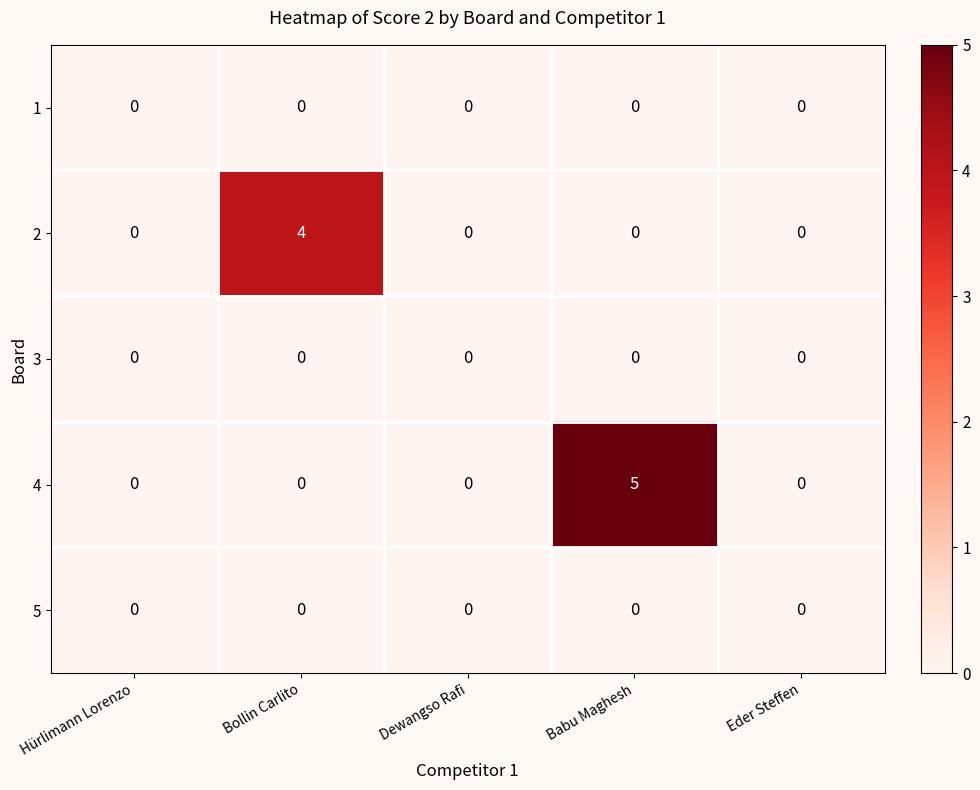

How many 4 values are between 0 and 1?

4